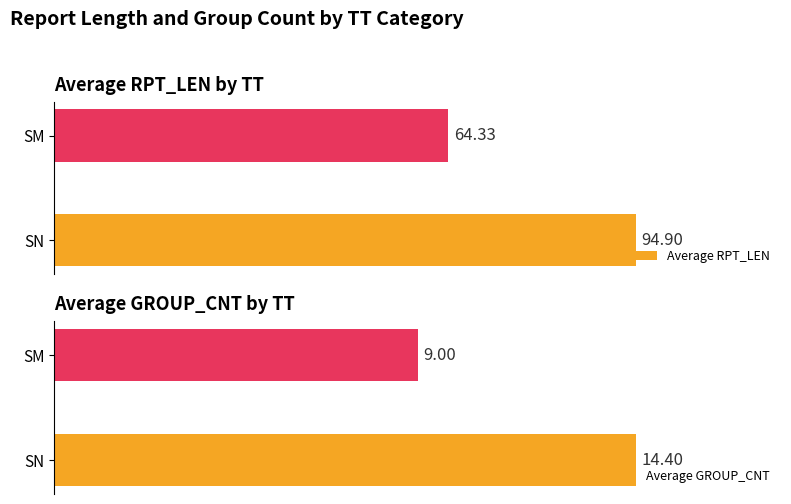

At which label is Average RPT_LEN closest to 79?

SM